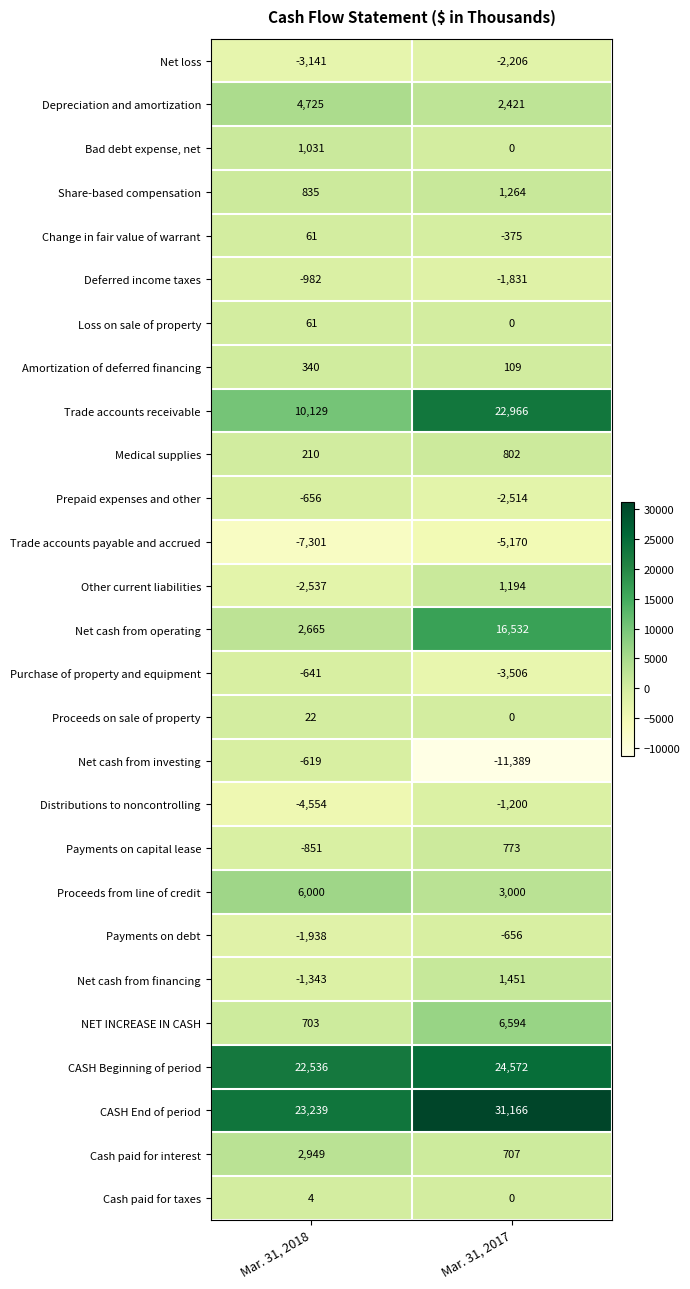

At which label does CASH Beginning of period reach its peak?

Mar. 31, 2017